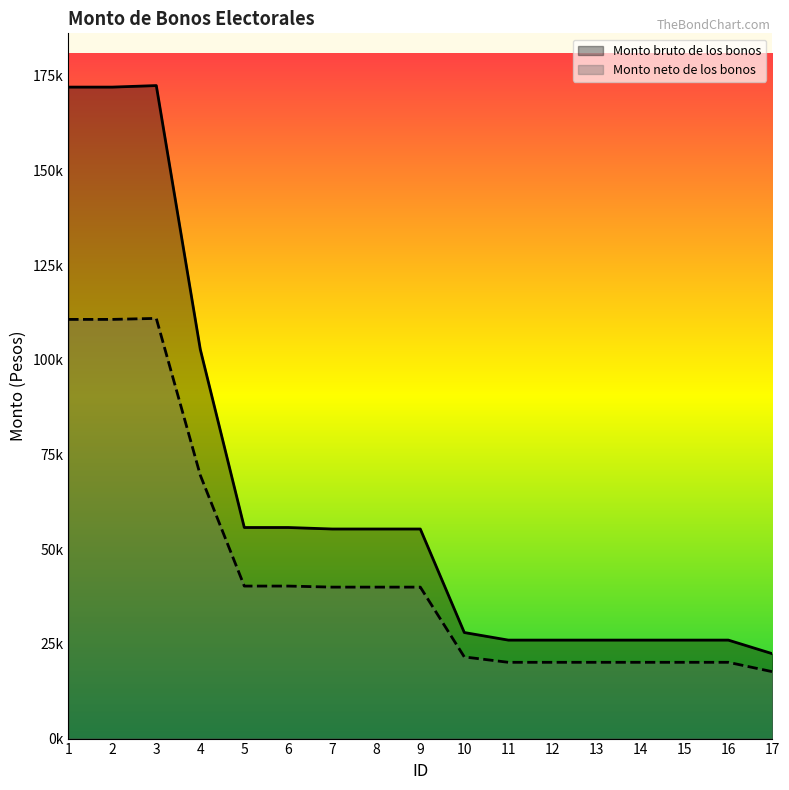

Which category has the lowest value in the Monto bruto de los bonos series?

17